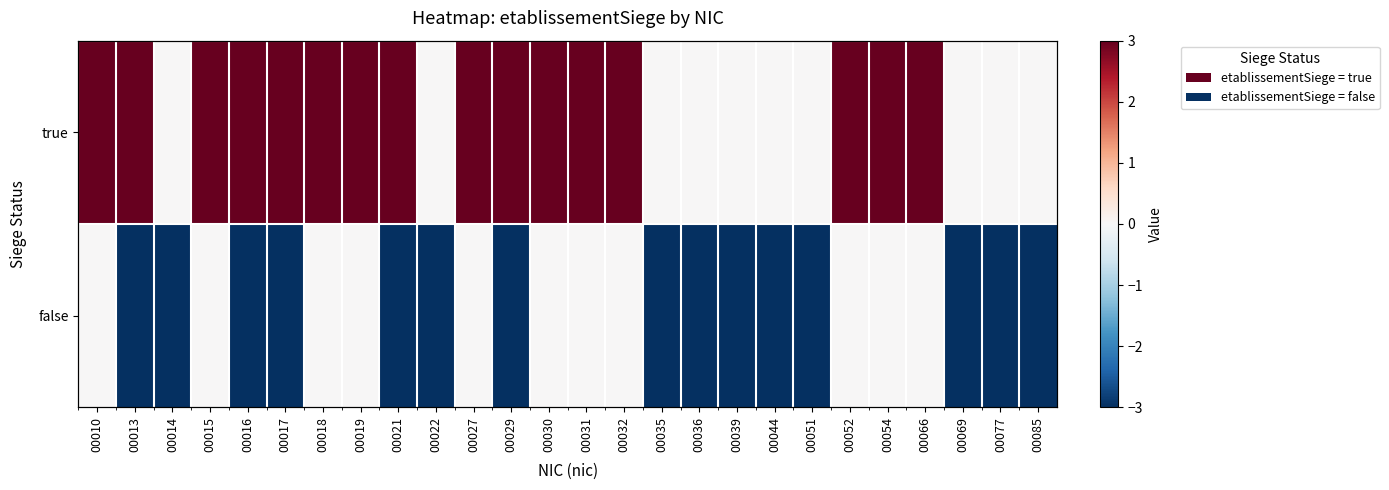

What is the total value across all series at 00054?

3